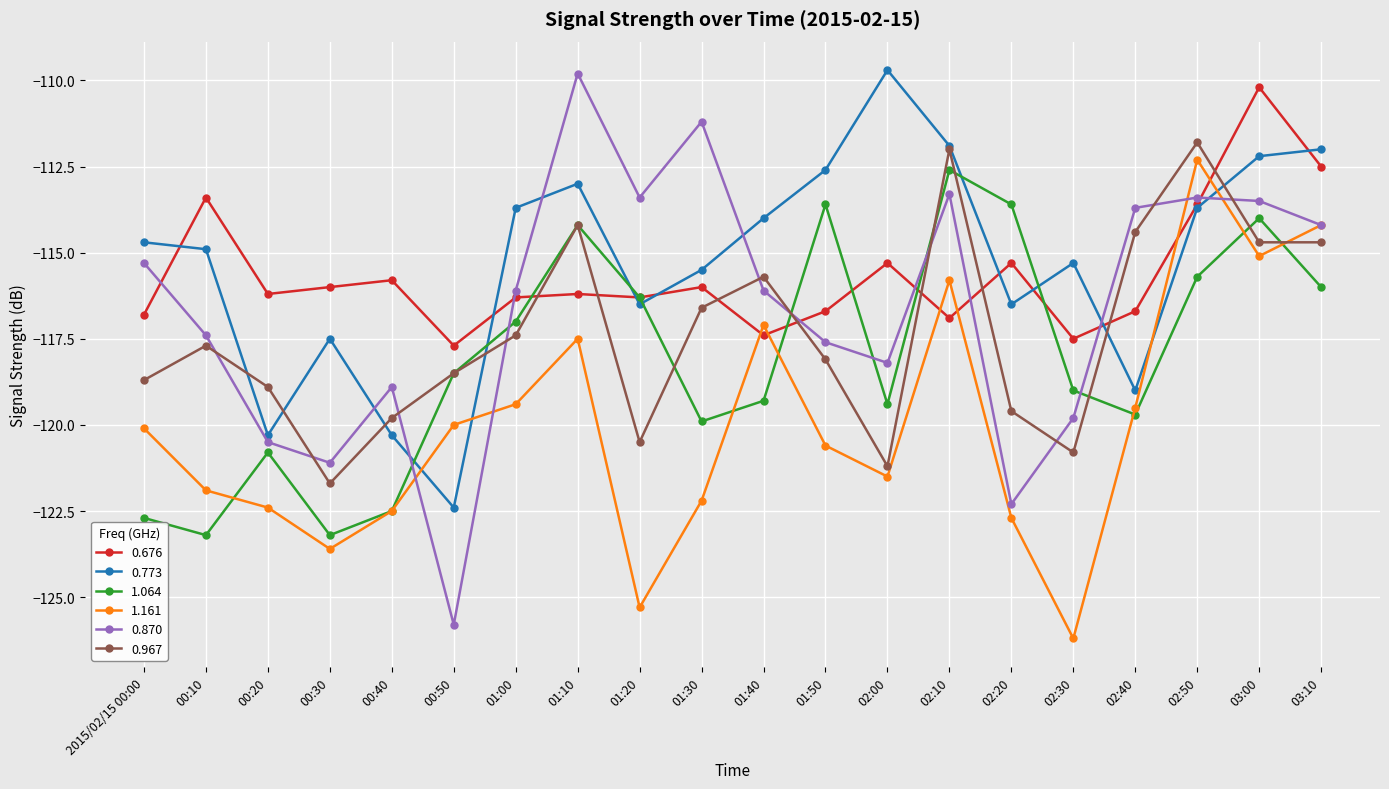

How many lines are shown in the chart?

6